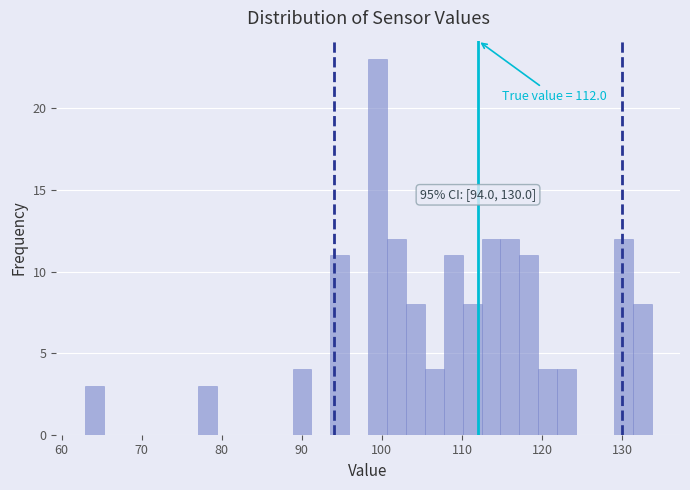

Read against the x-axis, roughly where is the centre of the tallest bar?

99